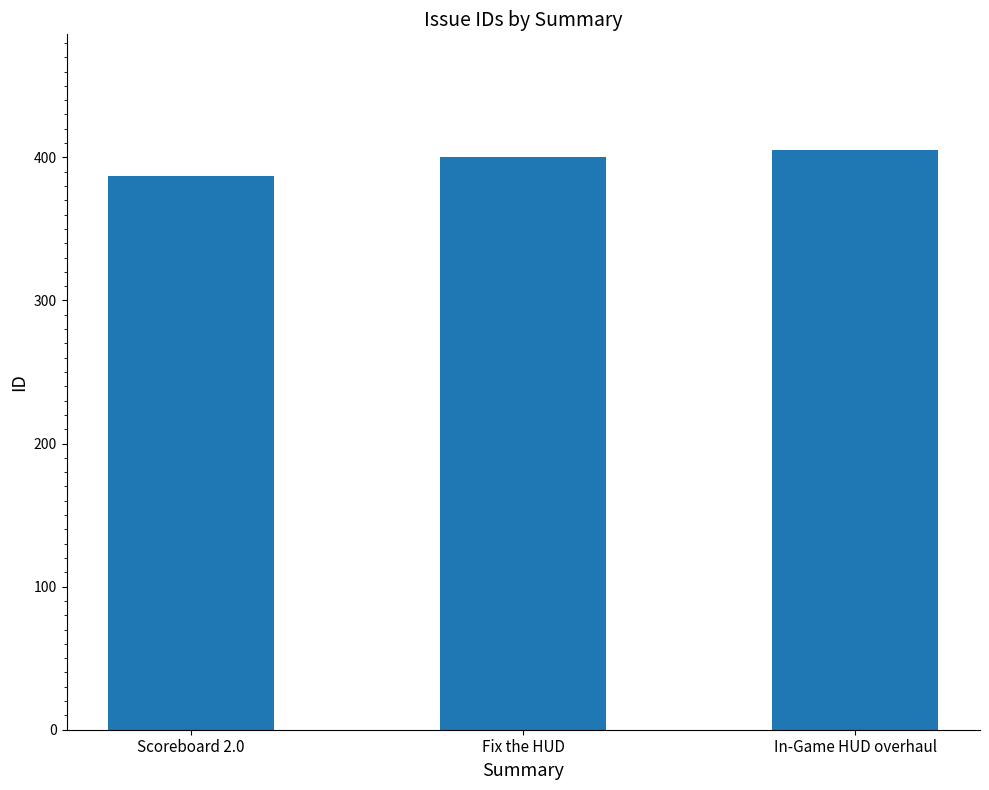

How many categories are shown in the chart?

3